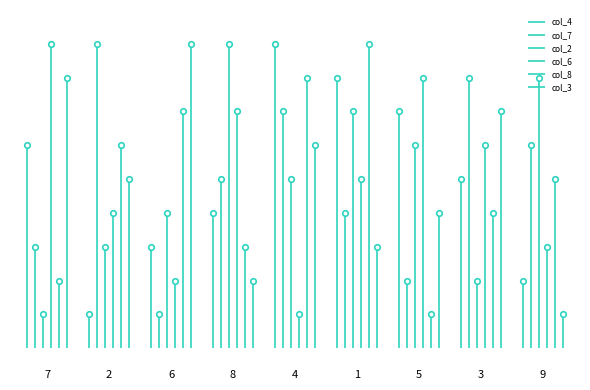

Where is col_2 nearest to the value 5?

4